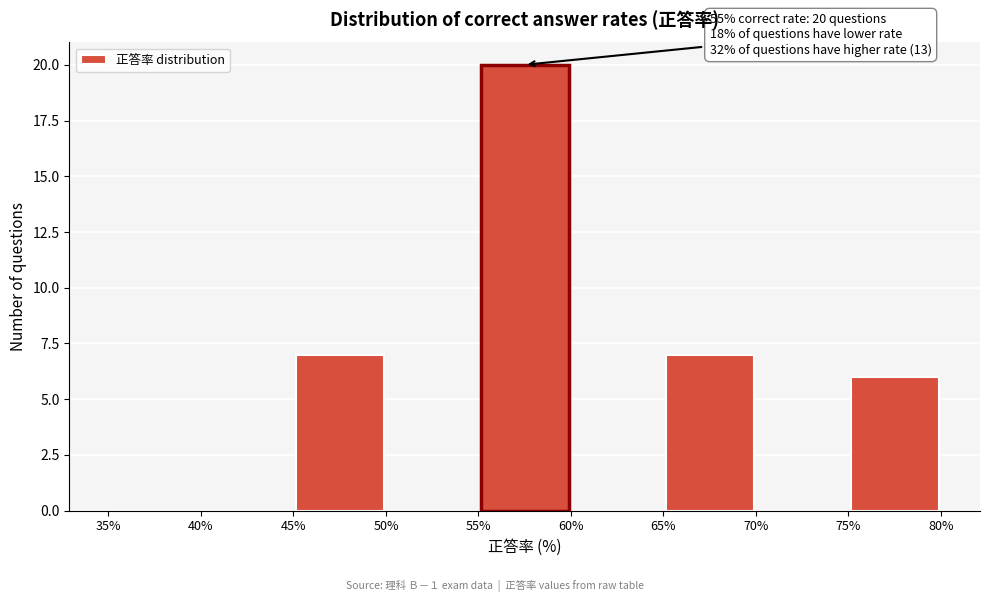

Over which range of the x-axis is the bar tallest?

55% to 60%